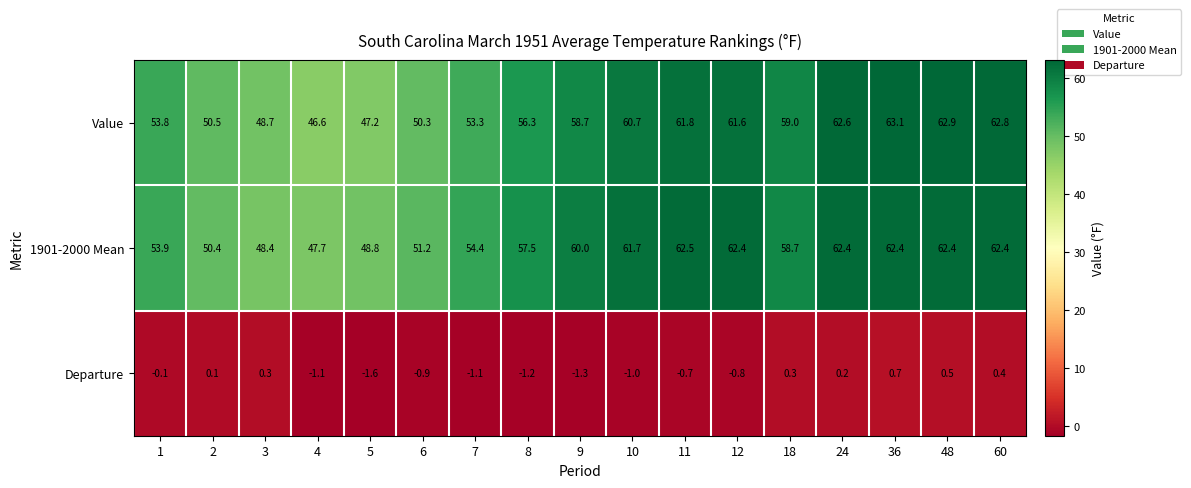

The Value series shows 53.8 at 1. True or false?

True